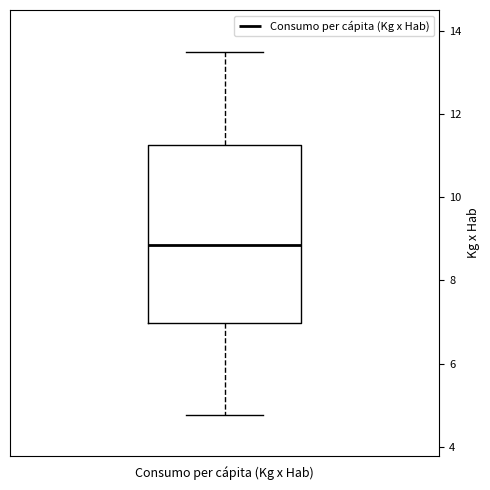

Read this box plot against the y-axis: the position of the median line, the range covered by the box, and the ends of both whiskers. The values are not printed on the chart, so give them approximately, as read against the axis.

median 8.8, box 7.0 to 11.2, whiskers 4.8 to 13.6